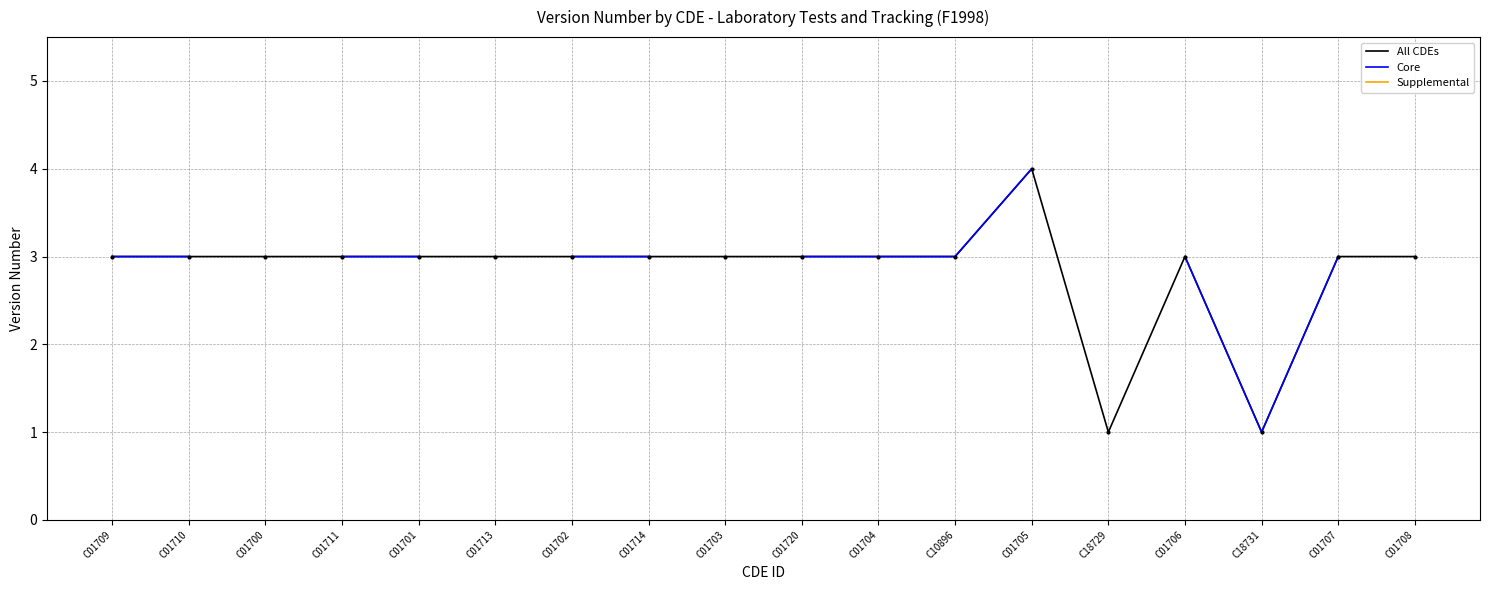

Rank the series at C01714 from lowest to highest value.

All CDEs, Core, Supplemental